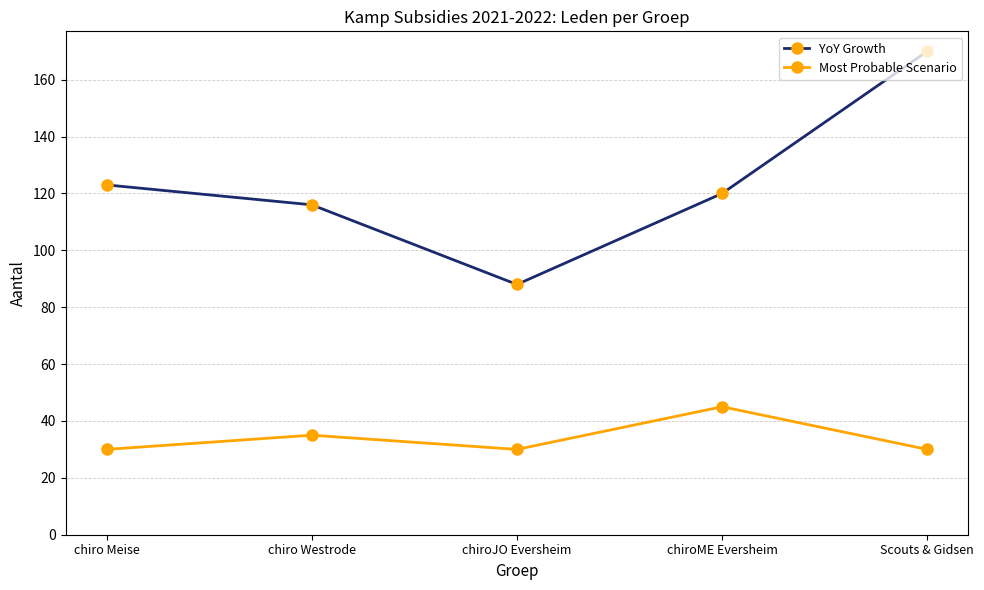

Which series has the largest total across all categories?

YoY Growth